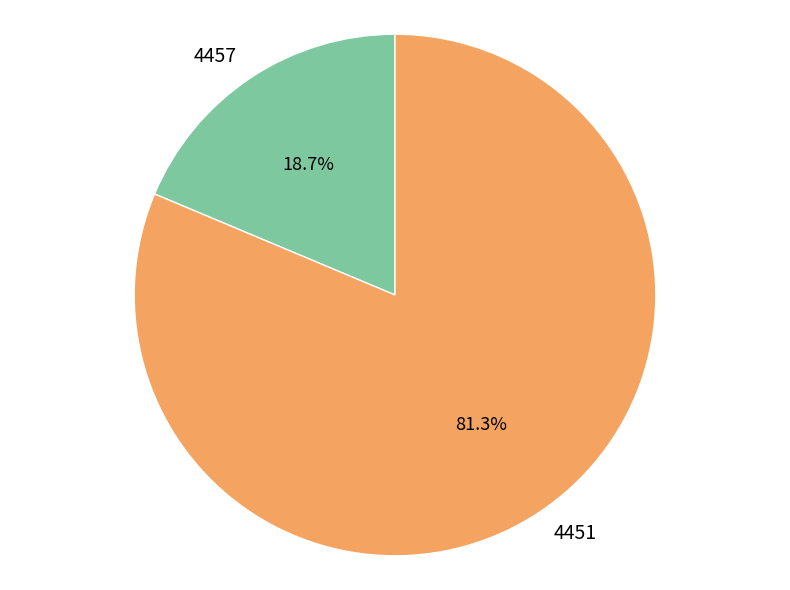

How many slices are in this pie chart?

2